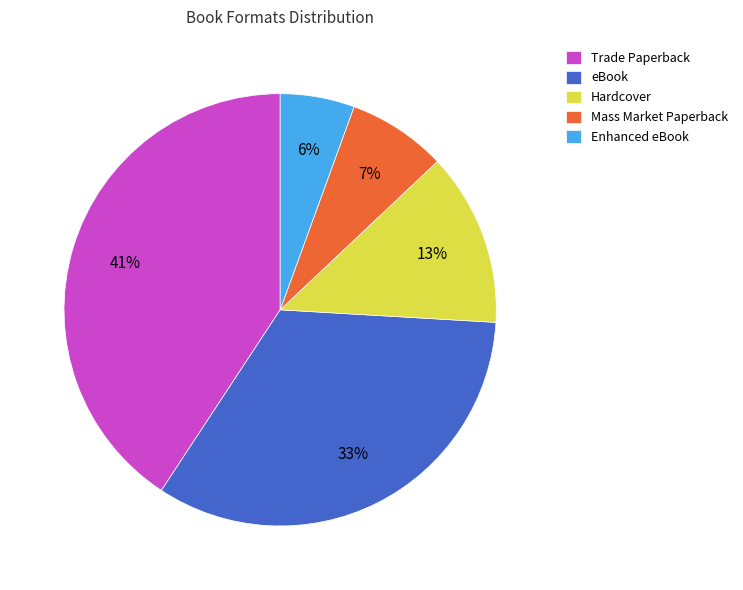

To the nearest percent, what percentage of the pie is eBook?

33%